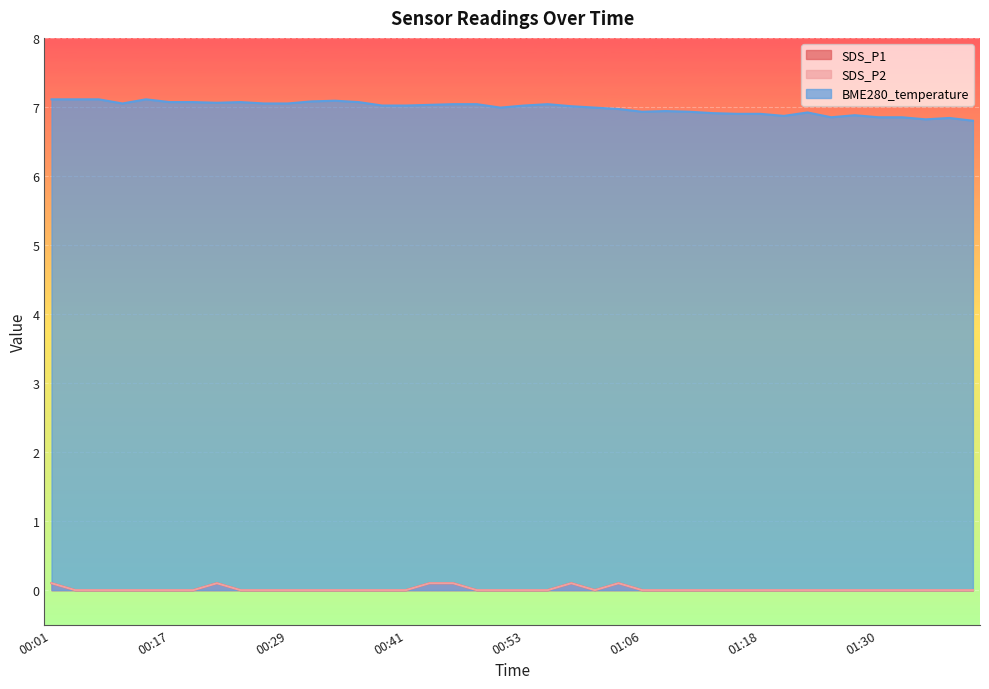

Which category has the highest value in the SDS_P2 series?

00:01